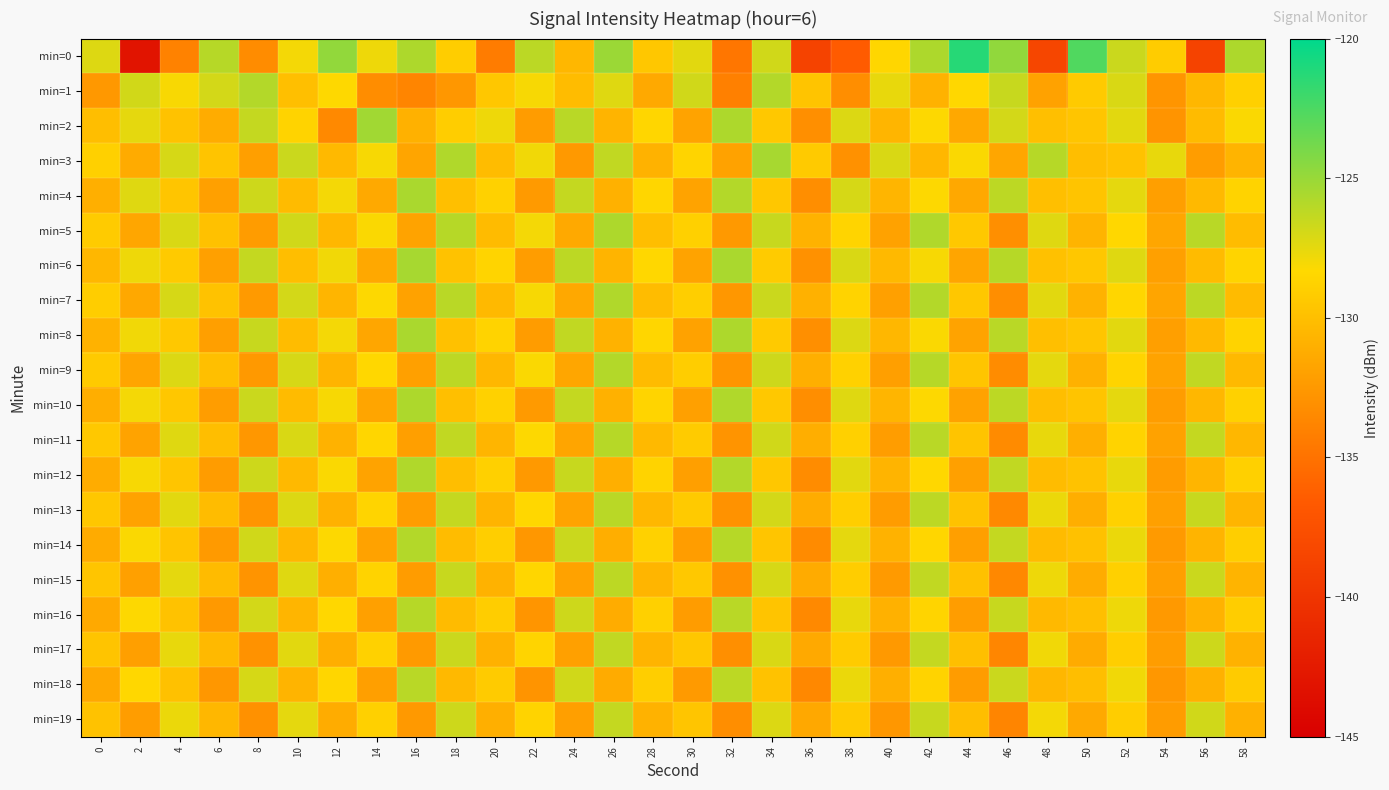

At 4, list the series in order from largest to smallest.

min=3, min=7, min=5, min=9, min=11, min=13, min=15, min=17, min=19, min=1, min=6, min=8, min=10, min=4, min=12, min=14, min=2, min=16, min=18, min=0